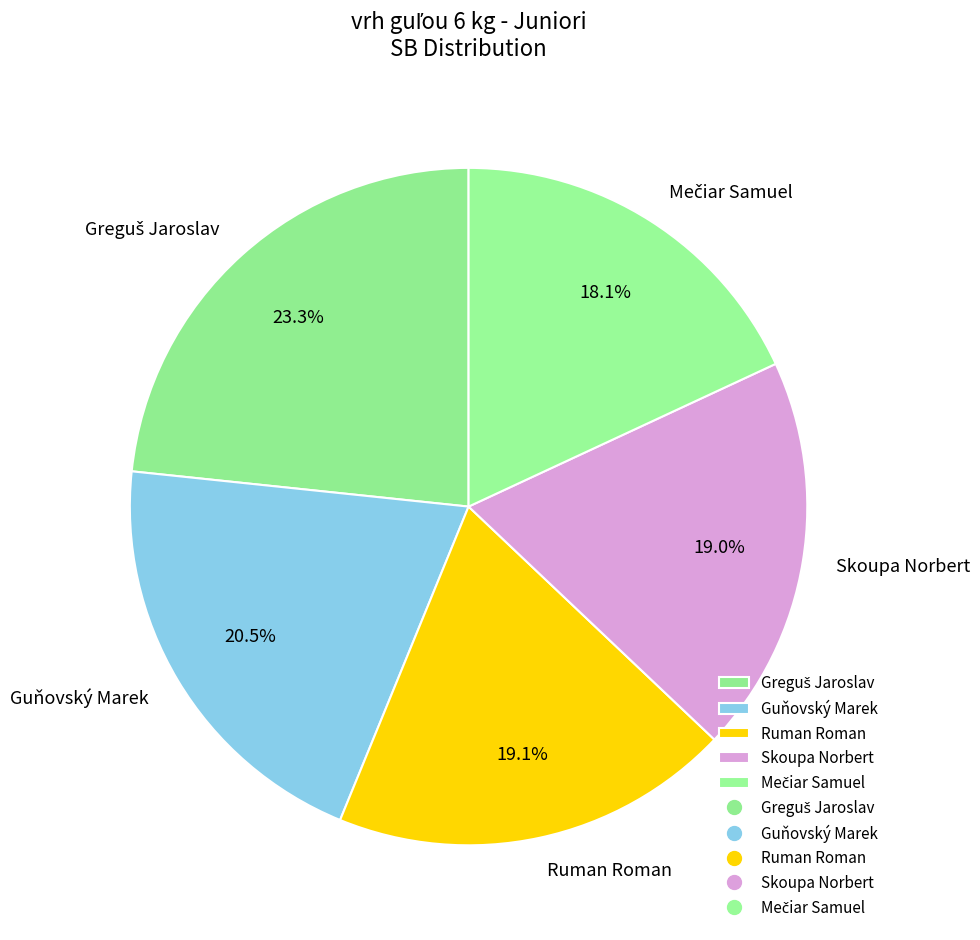

Do Skoupa Norbert and Ruman Roman together represent more than half of the pie?

No